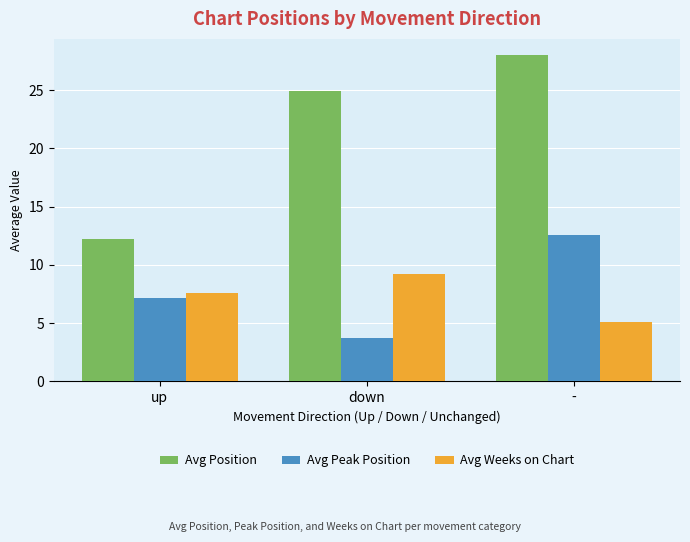

What is the label of the 3rd bar from the right?

up